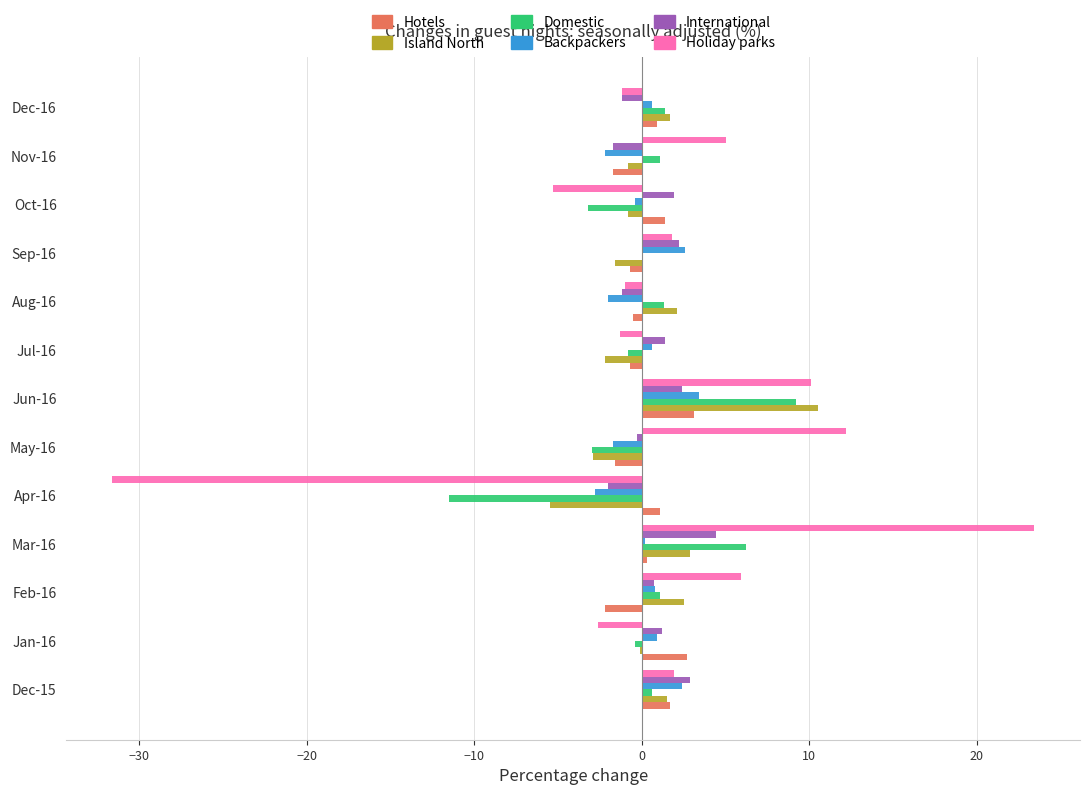

What is the sum of all Backpackers values?

2.4